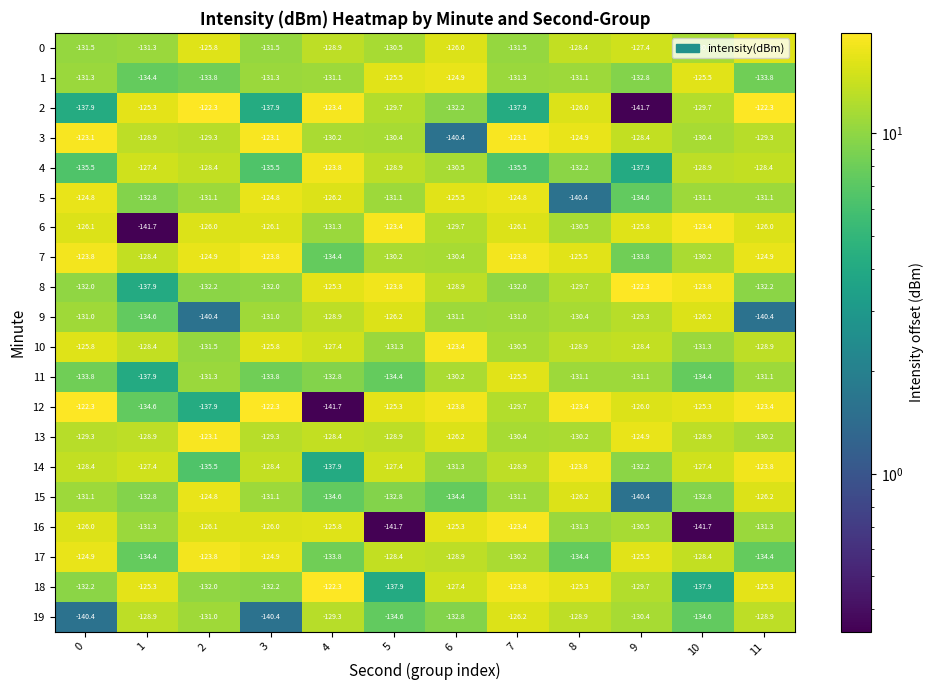

What is the lowest value of the 12 series?

-141.7